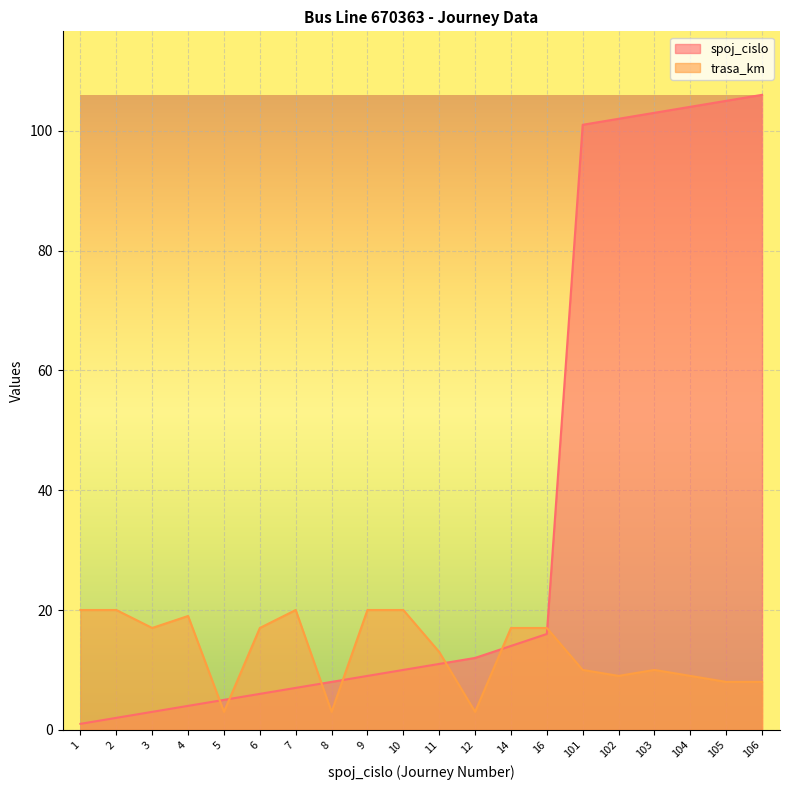

The value of trasa_km at 101 is 10. True or false?

True